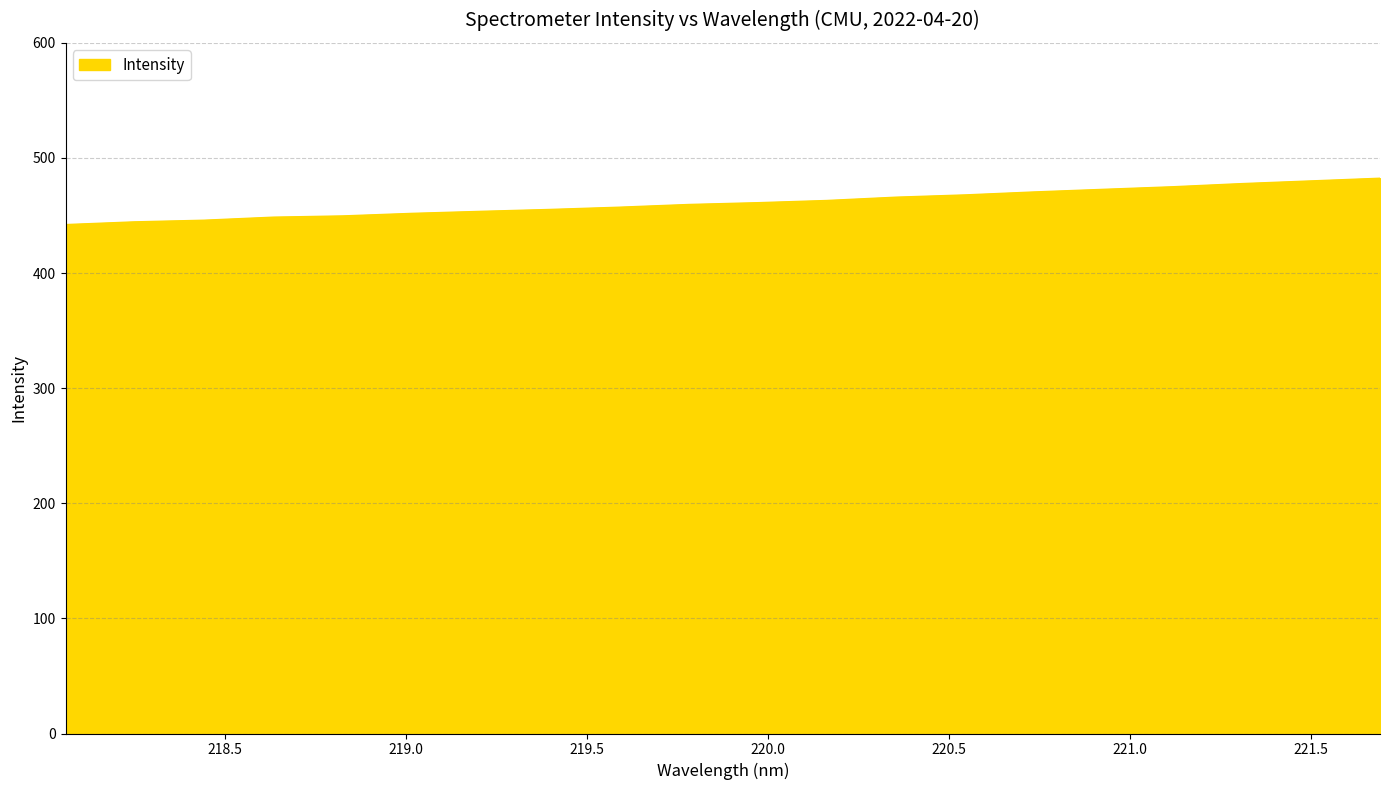

What is the difference between the maximum and minimum values?

40.3